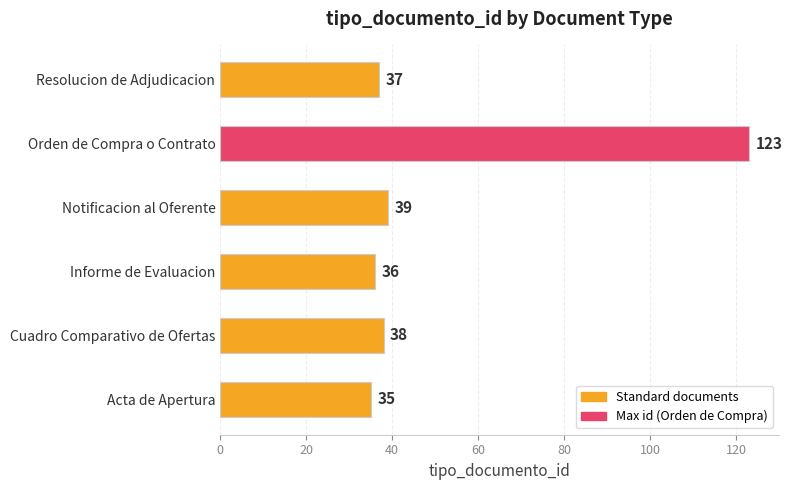

Which has a higher value, Notificacion al Oferente or Cuadro Comparativo de Ofertas?

Notificacion al Oferente